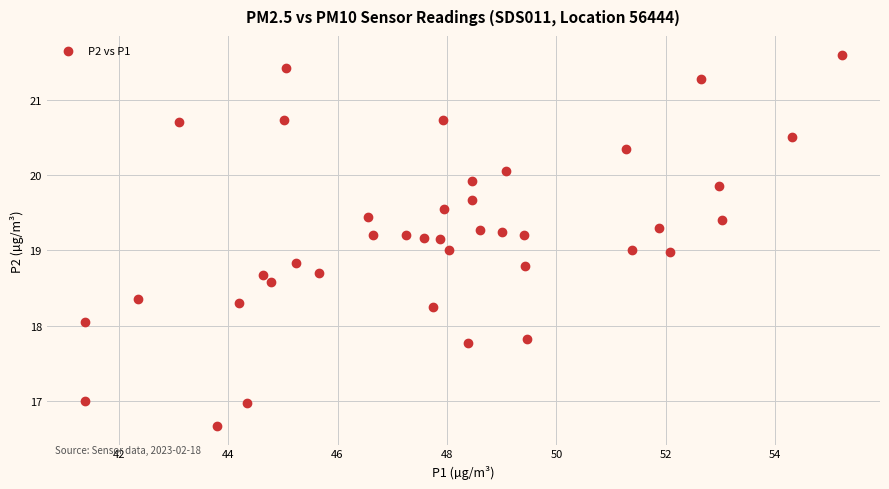

What is the range of X values (max minus min)?

13.8